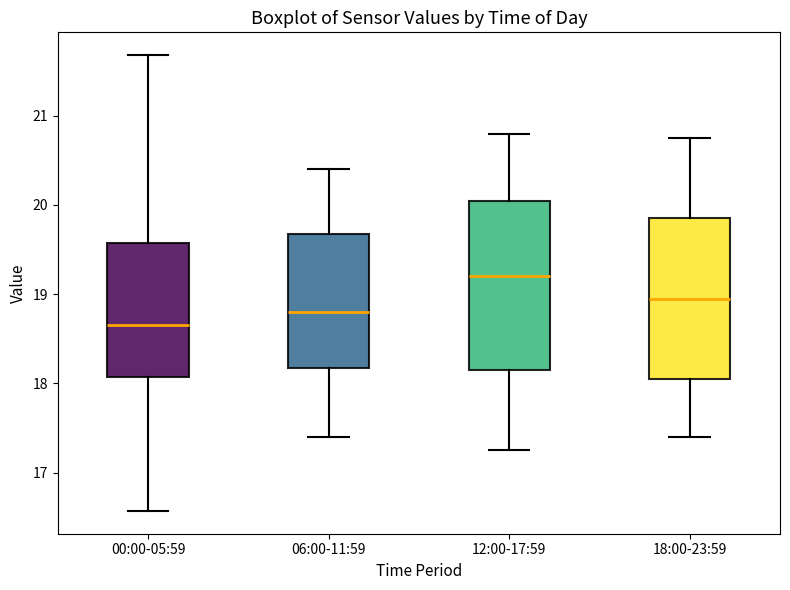

Reading left to right, read every box against the y-axis: the position of its median line, the range the box covers, and the ends of its whiskers. The values are not printed on the chart, so give them approximately, as read against the axis.

00:00-05:59: median 18.7, box 18.1 to 19.6, whiskers 16.6 to 21.7
06:00-11:59: median 18.8, box 18.2 to 19.7, whiskers 17.4 to 20.4
12:00-17:59: median 19.2, box 18.2 to 20.1, whiskers 17.3 to 20.8
18:00-23:59: median 19.0, box 18.1 to 19.9, whiskers 17.4 to 20.8